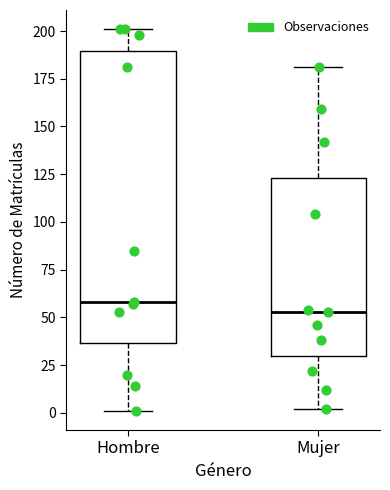

Which box's median line is the lowest?

Mujer